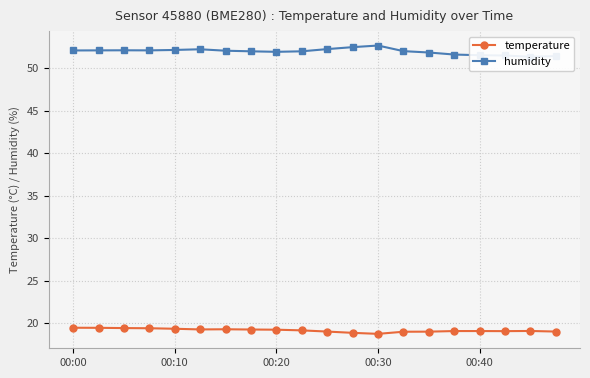

Where is temperature nearest to the value 19?

13